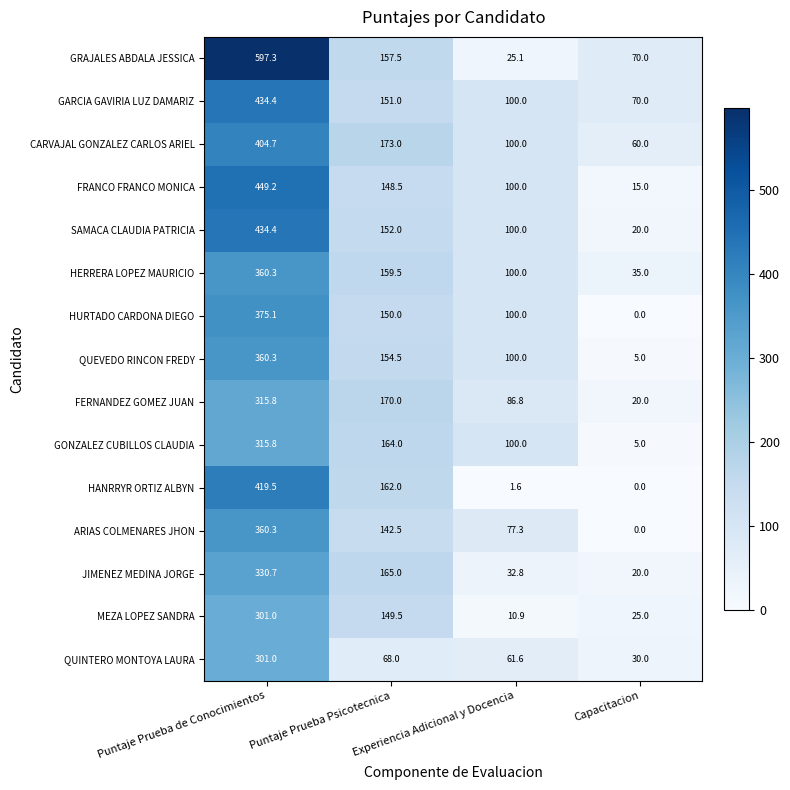

The value of JIMENEZ MEDINA JORGE at Capacitacion is 20.0. True or false?

True